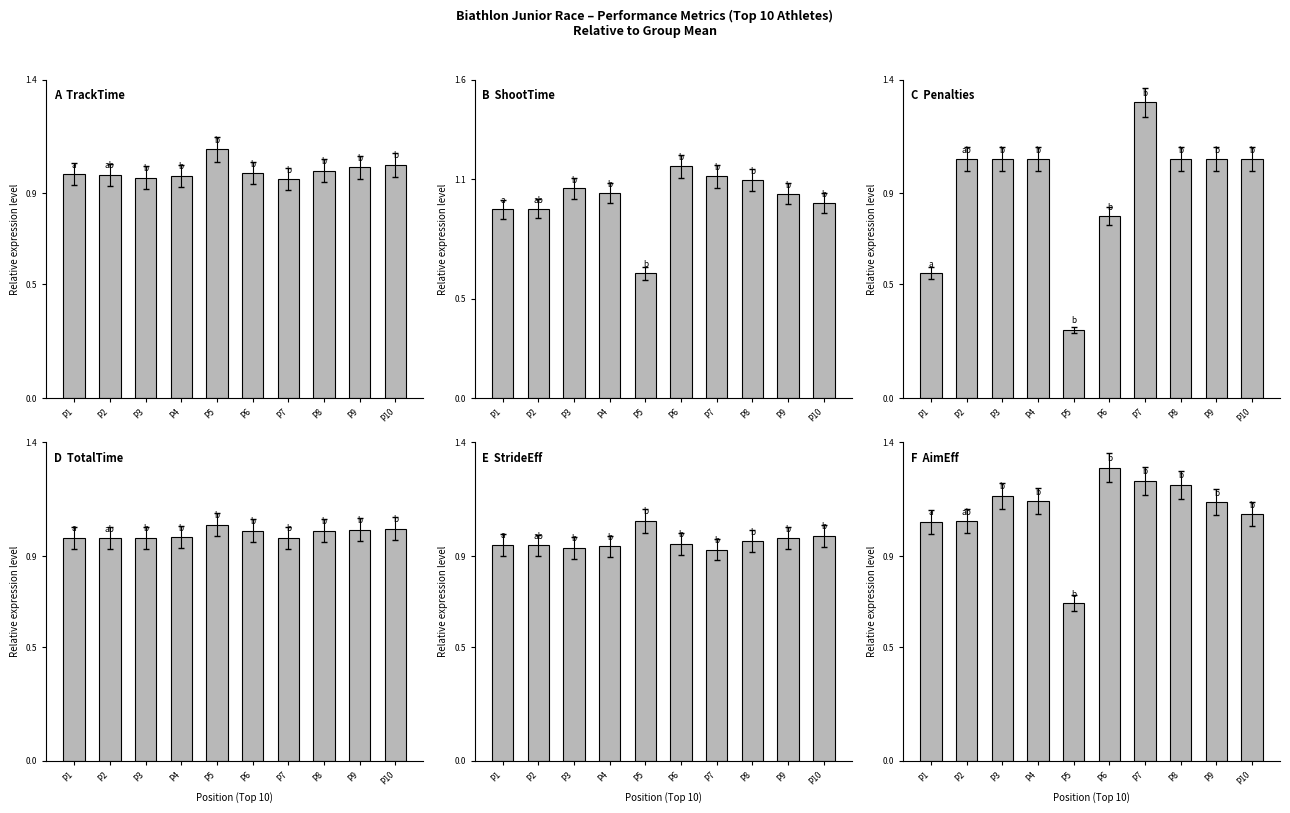

At how many categories does at least one series exceed 0?

10